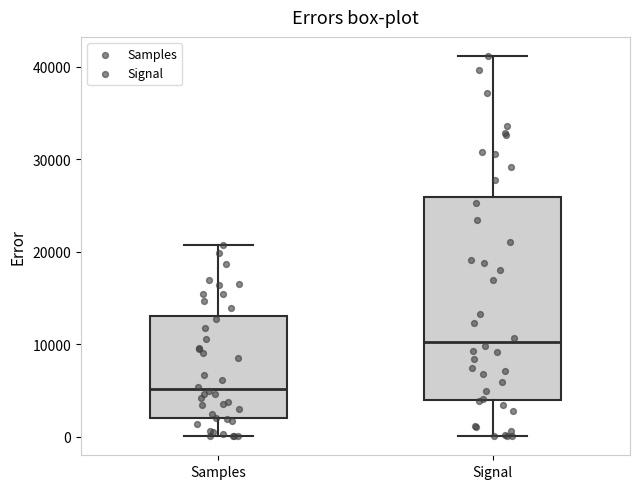

Which box's median line is the highest?

Signal